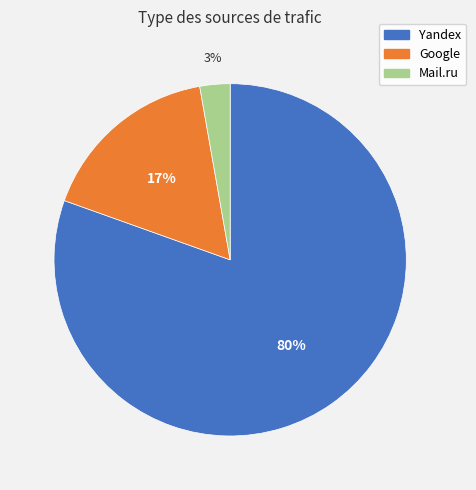

How many segments does this pie chart have?

3